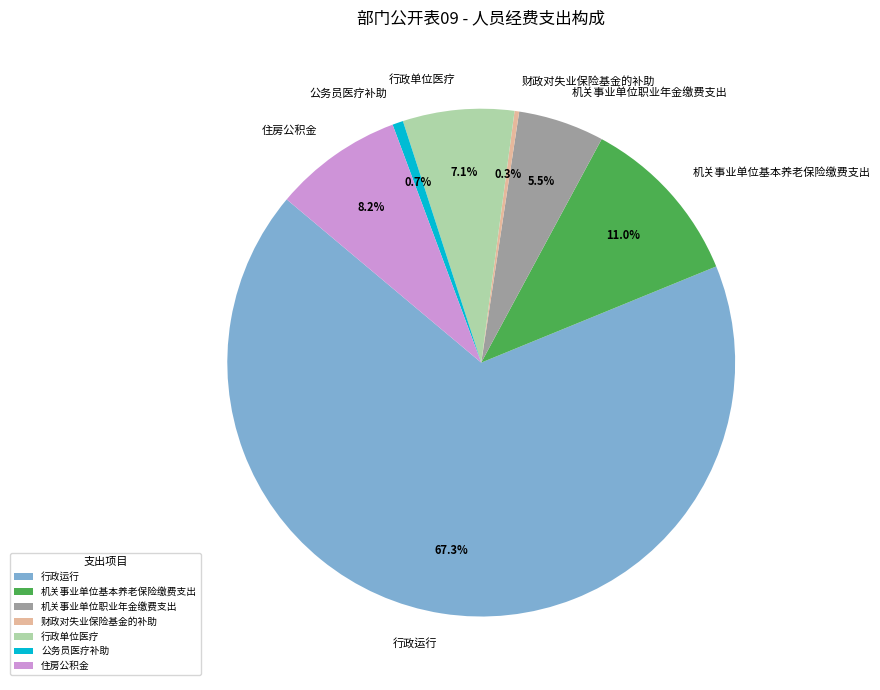

What portion of the pie excludes 行政单位医疗?

92.9%